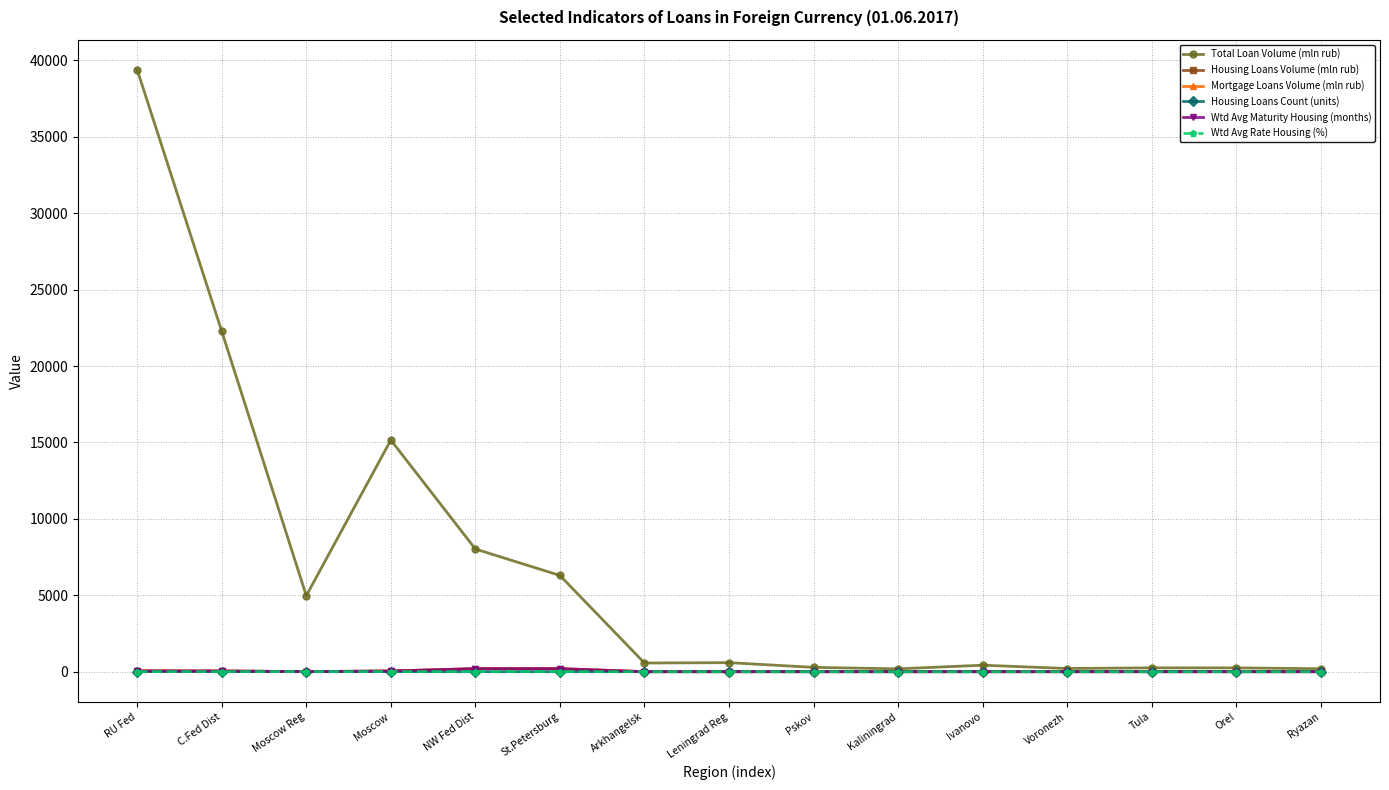

True or false: Wtd Avg Rate Housing (%) has more than 2 points higher than both neighbors.

False